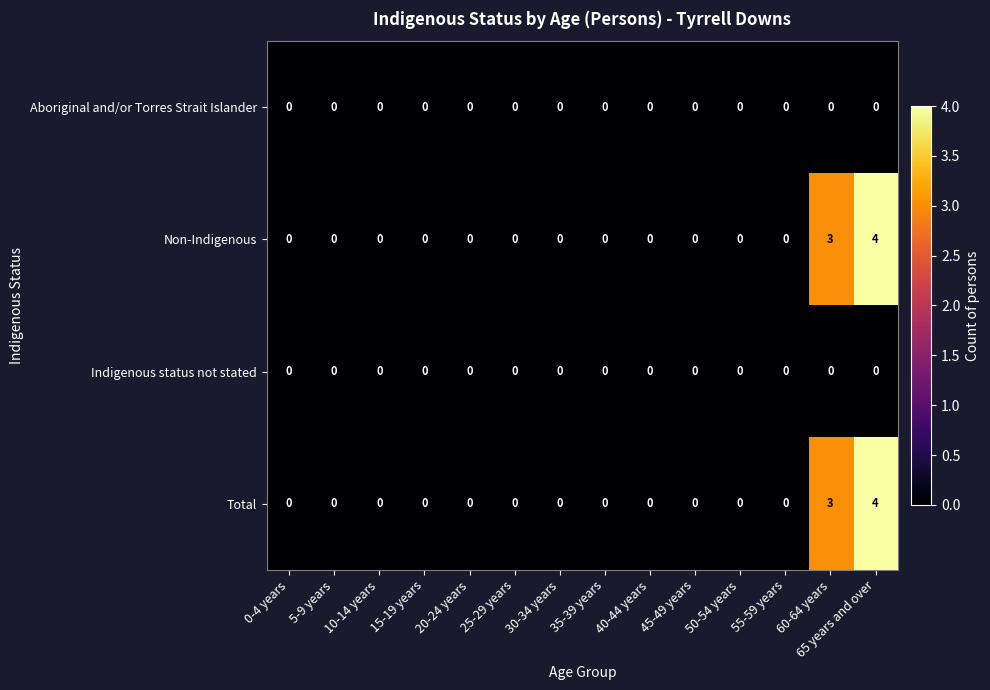

What is the spread (max minus min) of values at 60-64 years?

3